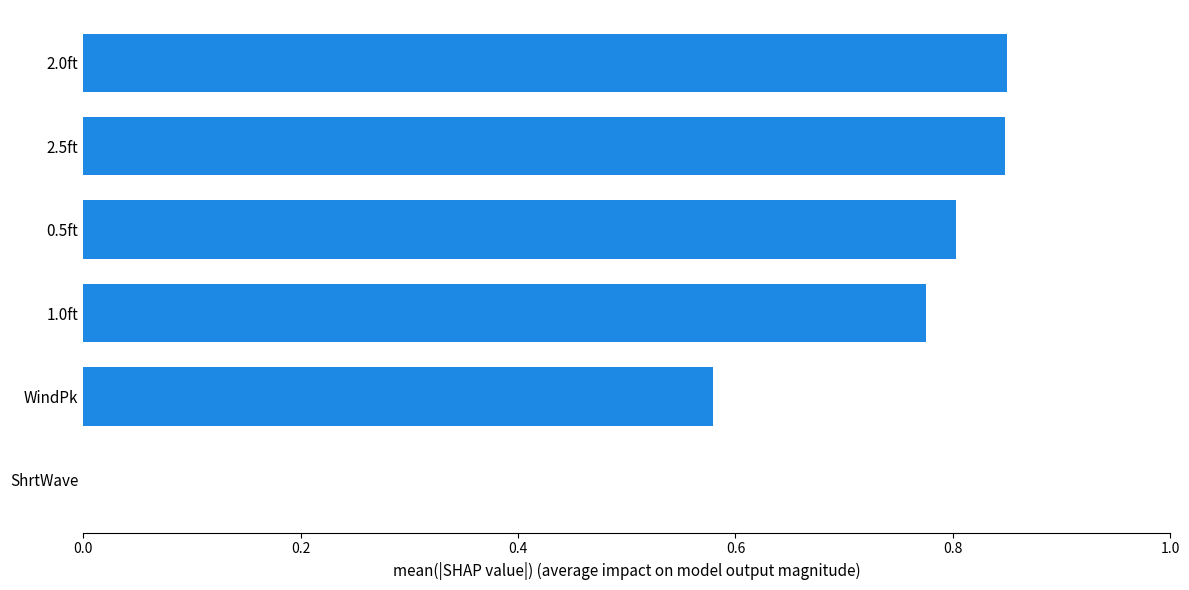

Does the chart contain stacked bars?

No